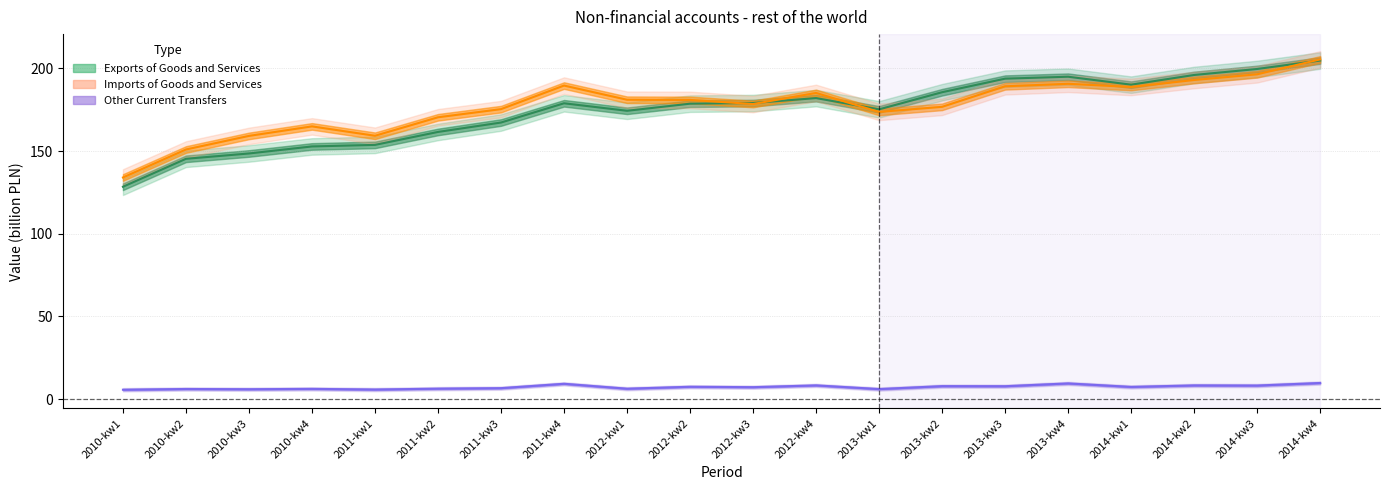

Reading left to right, list all the values displayed in this chart.

Exports of Goods and Services: 2010-kw1=128.4	2010-kw2=145.3	2010-kw3=148.5	2010-kw4=152.8	2011-kw1=153.7	2011-kw2=161.6	2011-kw3=167.3	2011-kw4=178.9	2012-kw1=174.4	2012-kw2=178.7	2012-kw3=179.0	2012-kw4=182.0	2013-kw1=175.2	2013-kw2=185.6	2013-kw3=193.8	2013-kw4=195.0	2014-kw1=190.2	2014-kw2=196.0	2014-kw3=199.6	2014-kw4=204.7
Imports of Goods and Services: 2010-kw1=134.0	2010-kw2=150.9	2010-kw3=159.2	2010-kw4=164.9	2011-kw1=159.2	2011-kw2=170.4	2011-kw3=175.4	2011-kw4=189.6	2012-kw1=181.0	2012-kw2=180.9	2012-kw3=178.4	2012-kw4=185.2	2013-kw1=173.7	2013-kw2=176.7	2013-kw3=189.2	2013-kw4=190.7	2014-kw1=188.8	2014-kw2=193.0	2014-kw3=196.4	2014-kw4=205.4
Other Current Transfers: 2010-kw1=5.7	2010-kw2=6.1	2010-kw3=6.0	2010-kw4=6.2	2011-kw1=5.8	2011-kw2=6.3	2011-kw3=6.6	2011-kw4=9.2	2012-kw1=6.3	2012-kw2=7.4	2012-kw3=7.2	2012-kw4=8.3	2013-kw1=6.0	2013-kw2=7.8	2013-kw3=7.8	2013-kw4=9.5	2014-kw1=7.4	2014-kw2=8.3	2014-kw3=8.2	2014-kw4=9.7